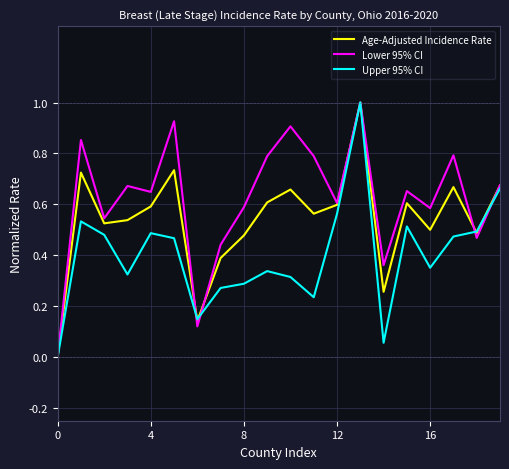

Rank the series by their average value, from highest to lowest.

Lower 95% CI, Age-Adjusted Incidence Rate, Upper 95% CI